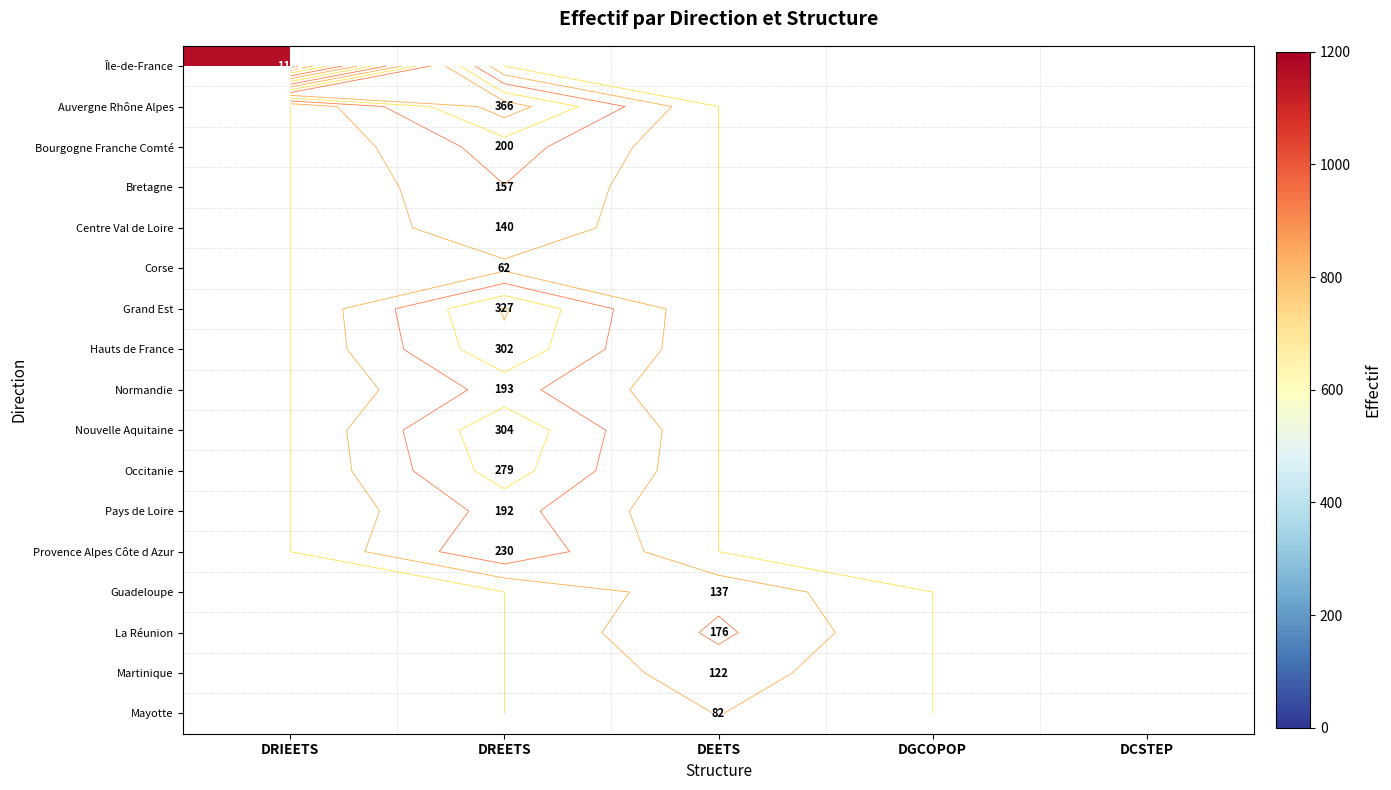

What is the smallest value displayed?

62.0